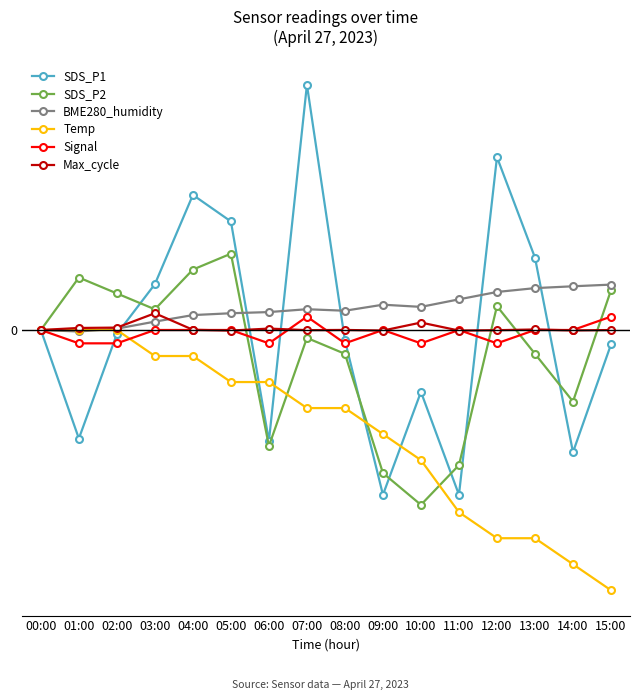

What is the sum of all BME280_humidity values?

33.2